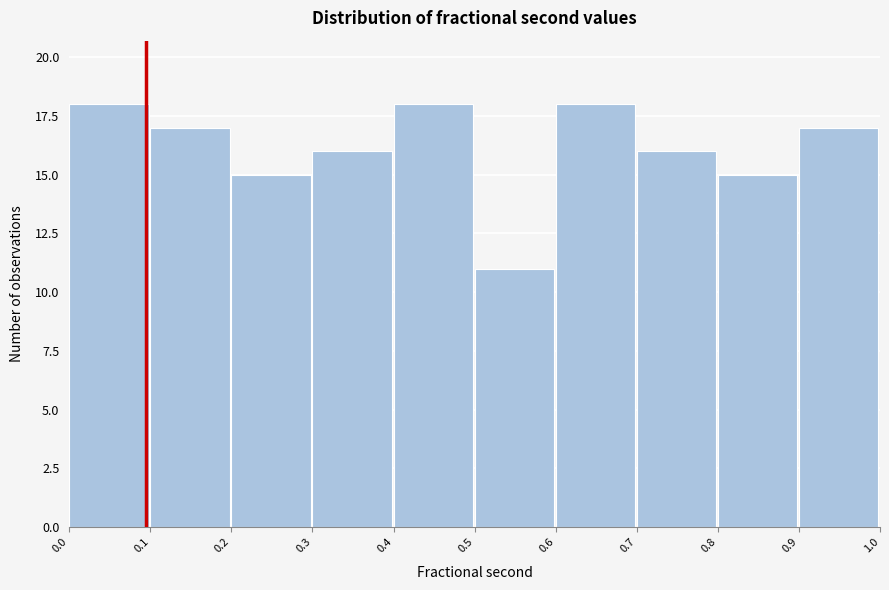

Reading left to right, transcribe this chart: for each bar, give the range it covers on the x-axis and its height. The values are not printed on the chart, so give them approximately, as read against the axis.

0.0 to 0.1: 18
0.1 to 0.2: 17
0.2 to 0.3: 15
0.3 to 0.4: 16
0.4 to 0.5: 18
0.5 to 0.6: 11
0.6 to 0.7: 18
0.7 to 0.8: 16
0.8 to 0.9: 15
0.9 to 1.0: 17